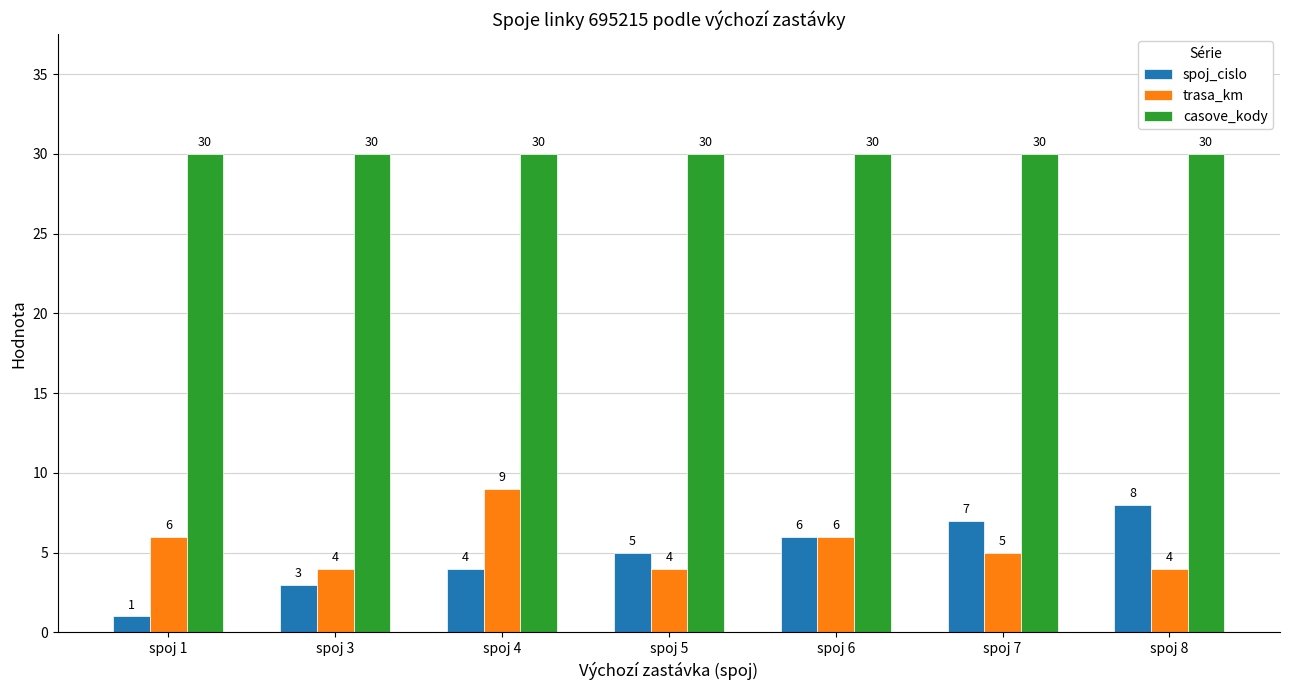

What is the average value of the spoj_cislo series?

5